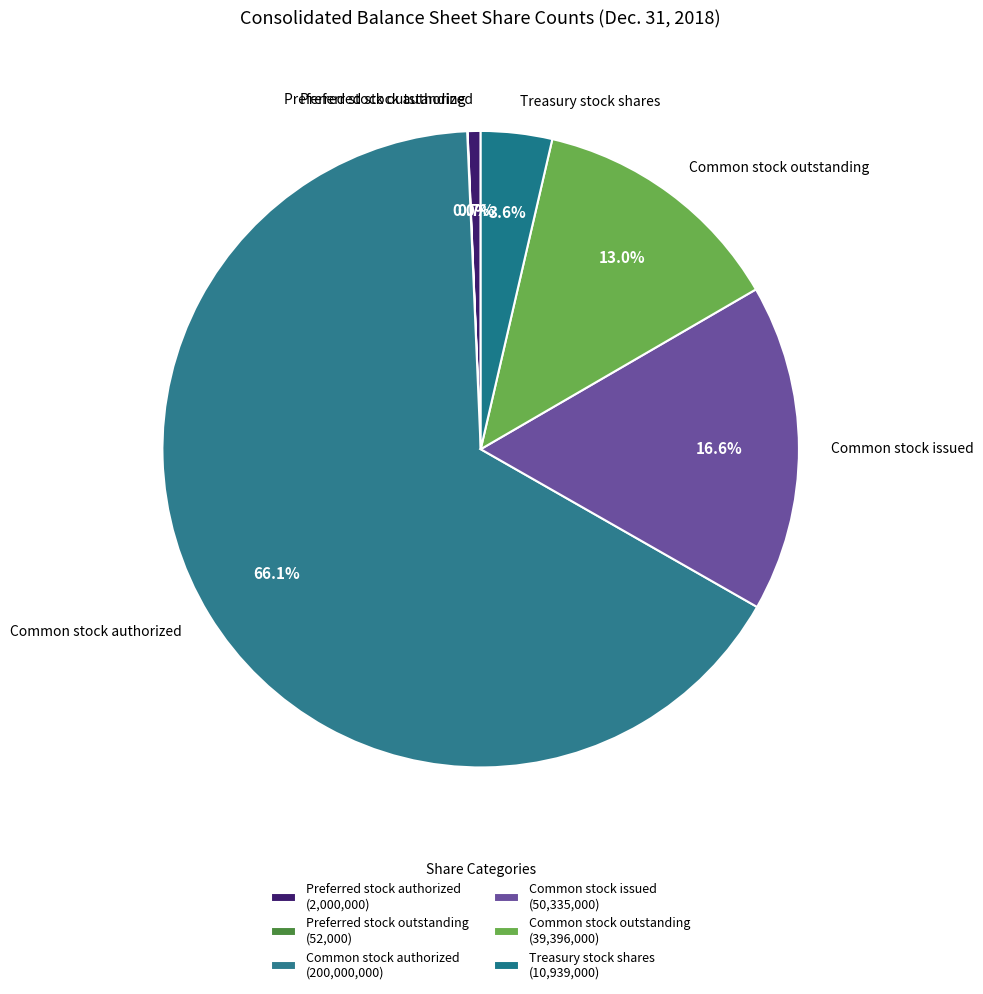

Is it true that Common stock issued is 11% of the pie?

False